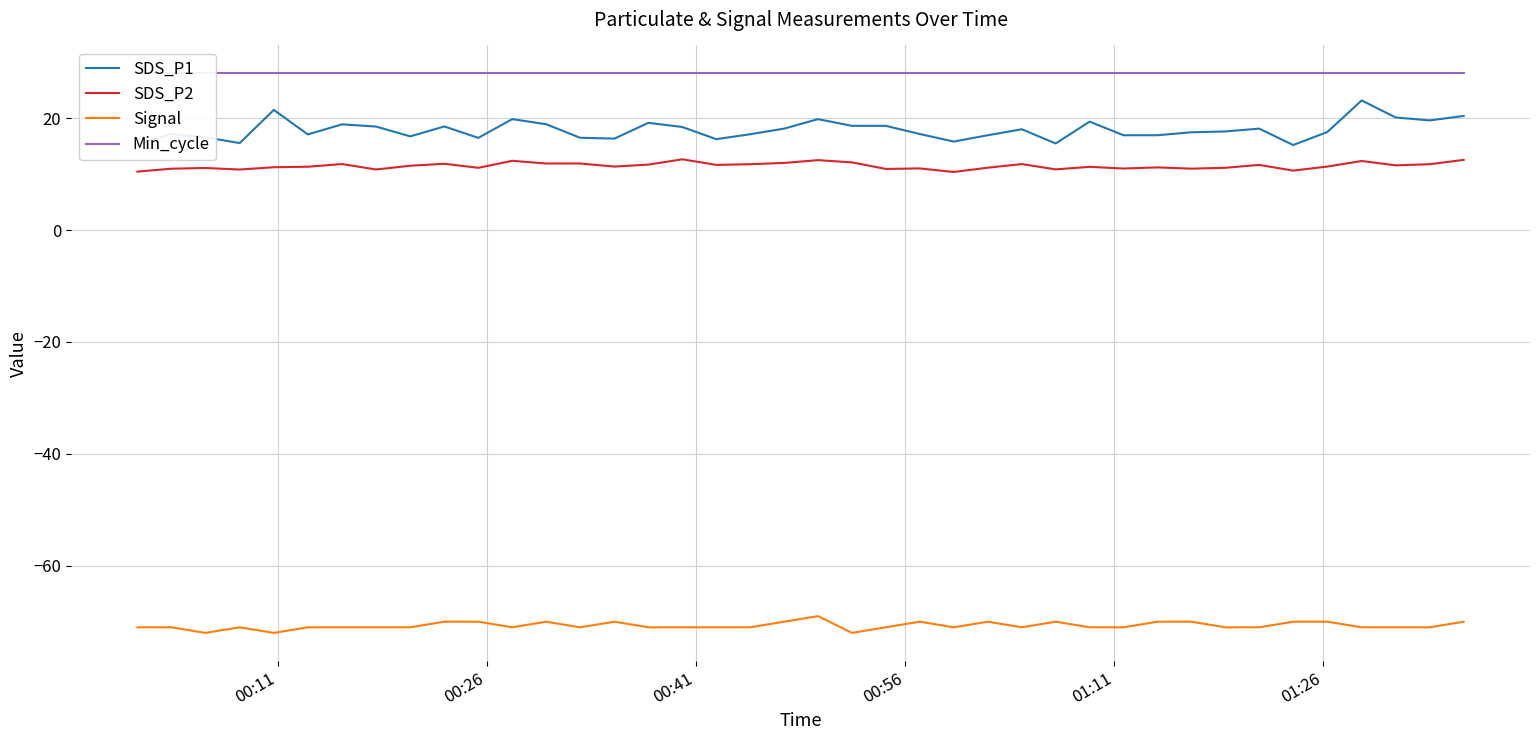

True or false: SDS_P2 and Signal intersect in this chart.

False